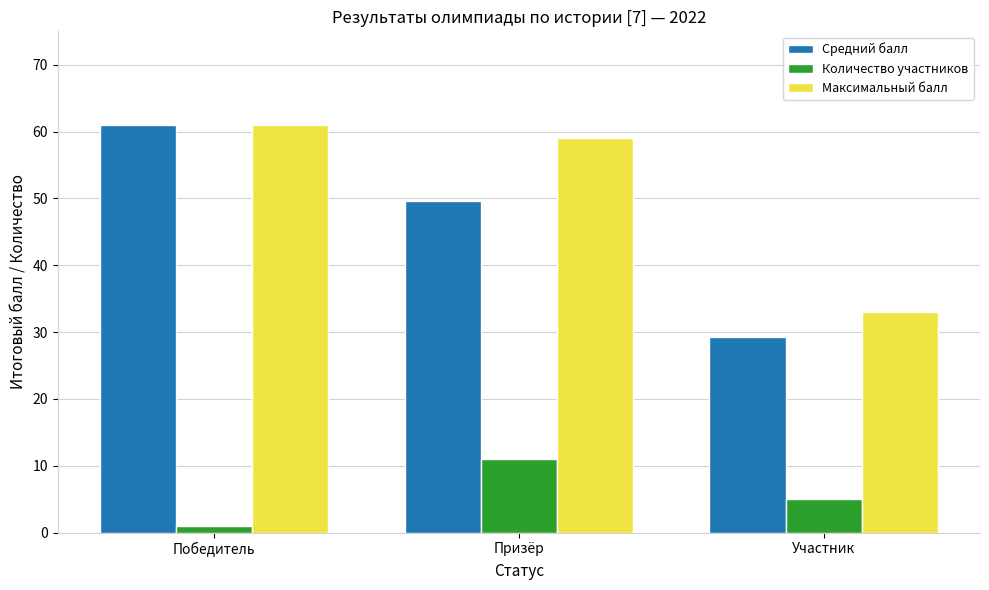

What is the sum of the Максимальный балл values at Призёр and Победитель?

120.0